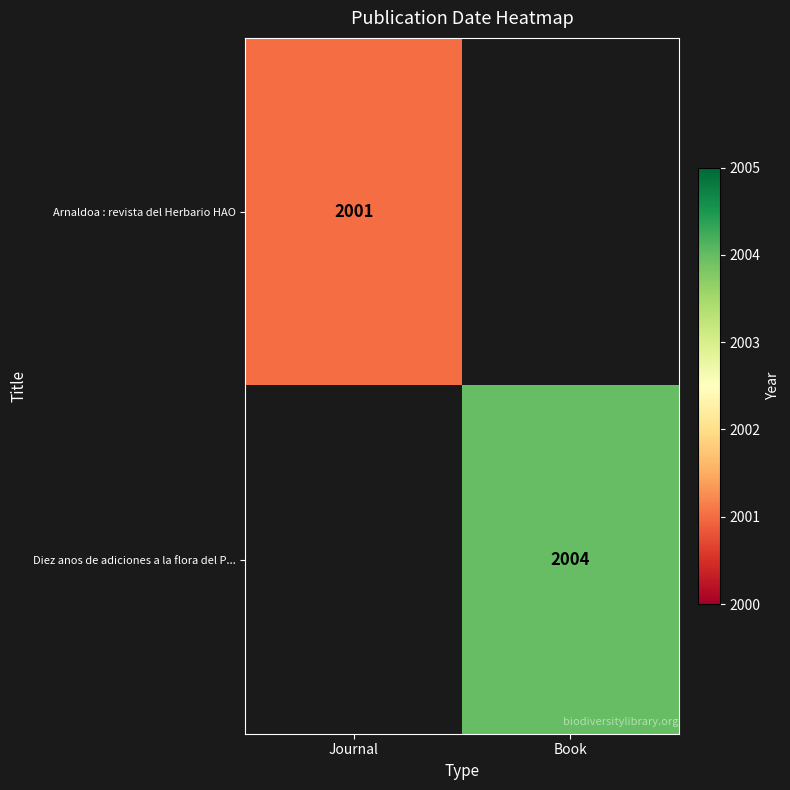

True or false: Diez anos de adiciones a la flora del P... has a value of 3564.1 at Book.

False